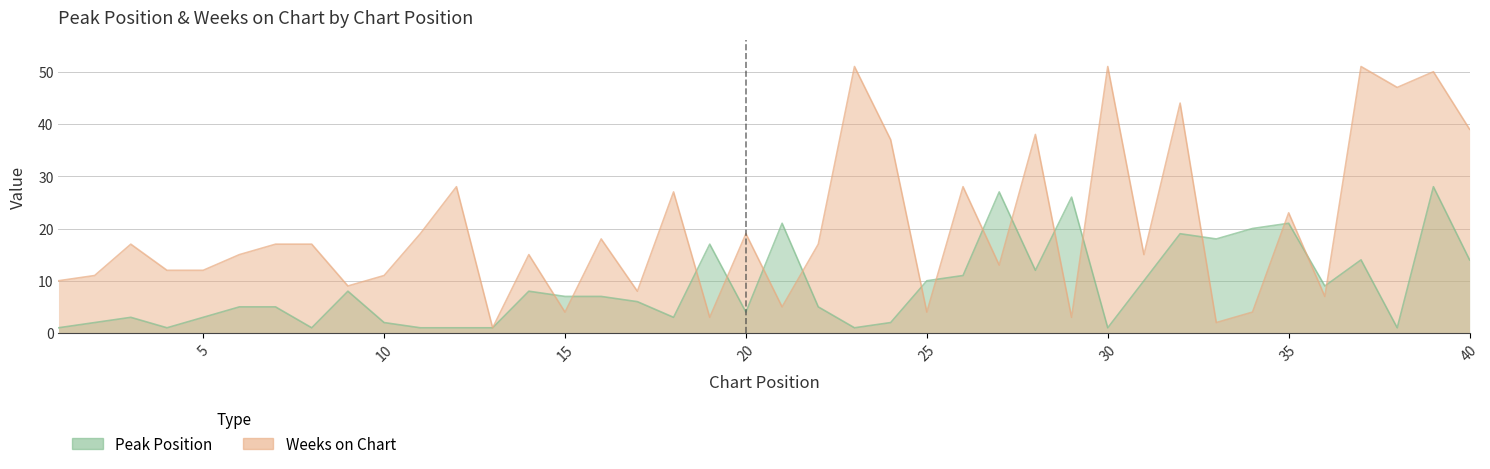

What is the value of the Peak Position point at the 22nd from the left?

5